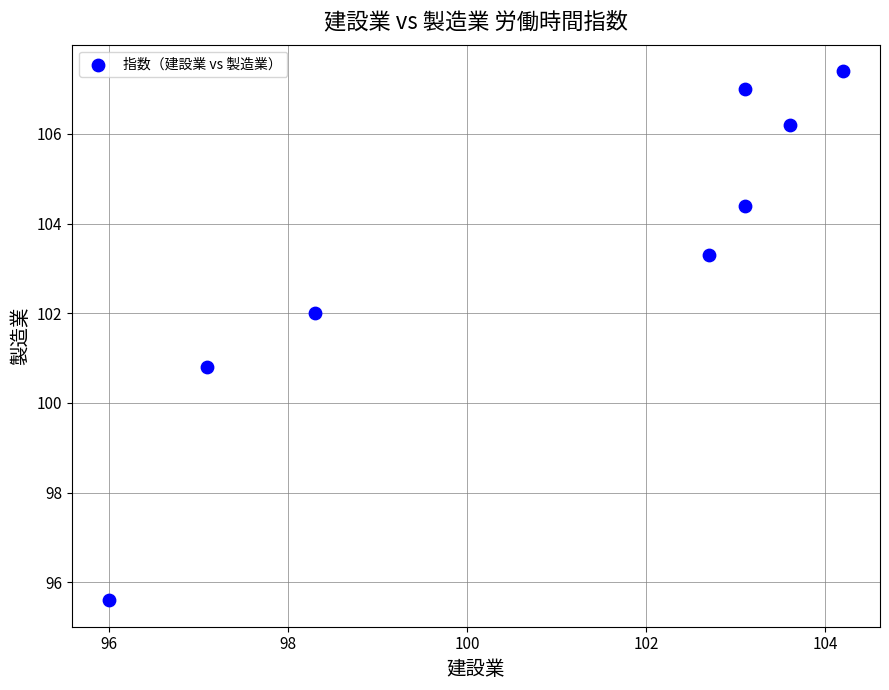

What Y value in the scatter plot is closest to 101?

100.8